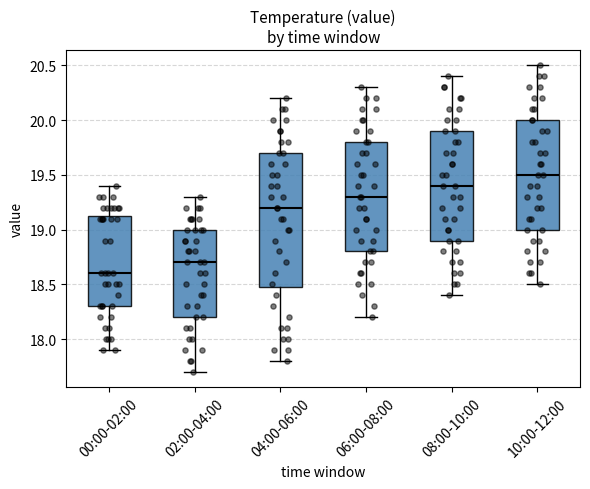

Reading left to right, read every box against the y-axis: the position of its median line, the range the box covers, and the ends of its whiskers. The values are not printed on the chart, so give them approximately, as read against the axis.

00:00-02:00: median 18.60, box 18.30 to 19.15, whiskers 17.90 to 19.40
02:00-04:00: median 18.70, box 18.20 to 19.00, whiskers 17.70 to 19.30
04:00-06:00: median 19.20, box 18.50 to 19.70, whiskers 17.80 to 20.20
06:00-08:00: median 19.30, box 18.80 to 19.80, whiskers 18.20 to 20.30
08:00-10:00: median 19.40, box 18.90 to 19.90, whiskers 18.40 to 20.40
10:00-12:00: median 19.50, box 19.00 to 20.00, whiskers 18.50 to 20.50